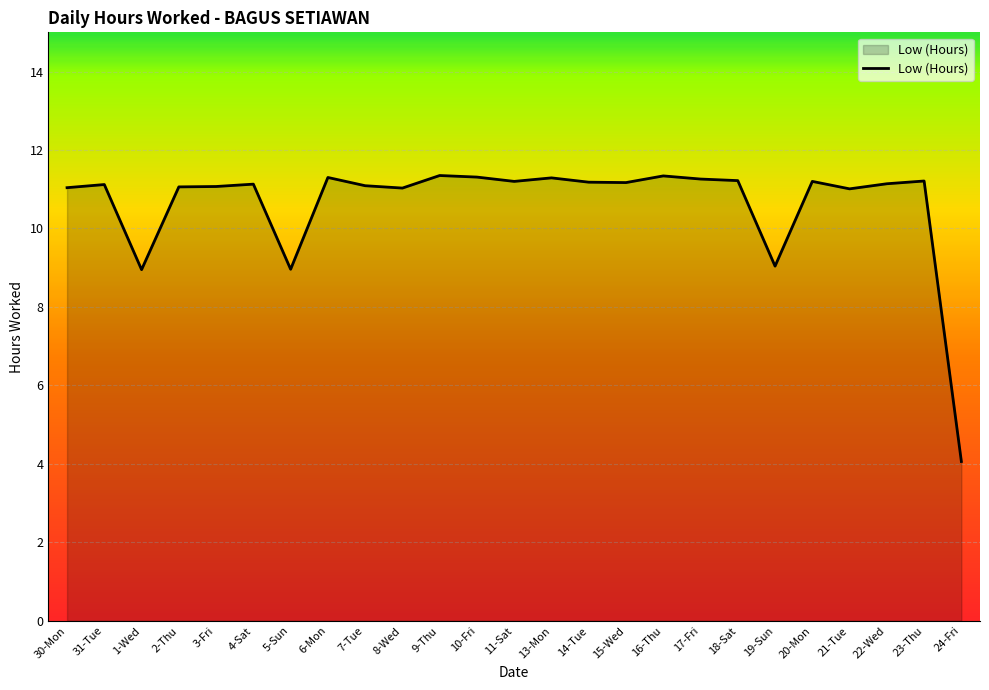

Is it true that the value at 19-Sun is 9.0?

True